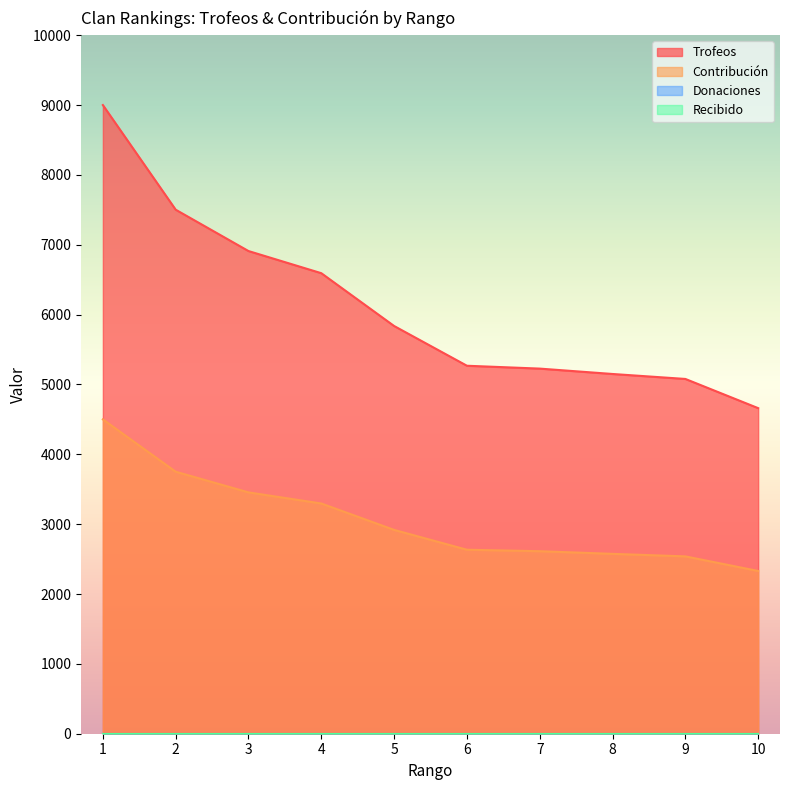

What is the smallest value displayed?

2330